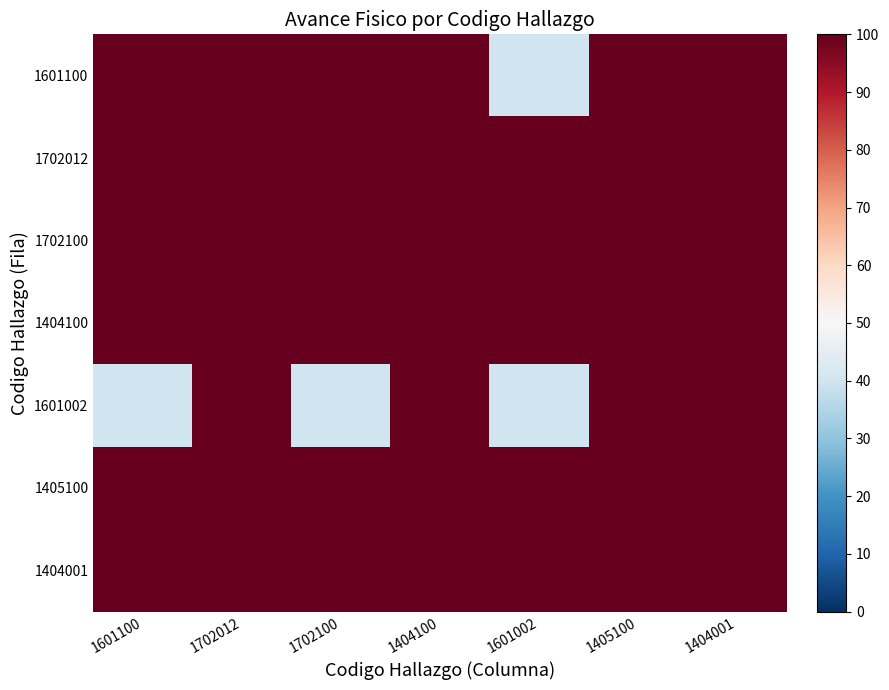

At which category is the sum across all series the highest?

1702012